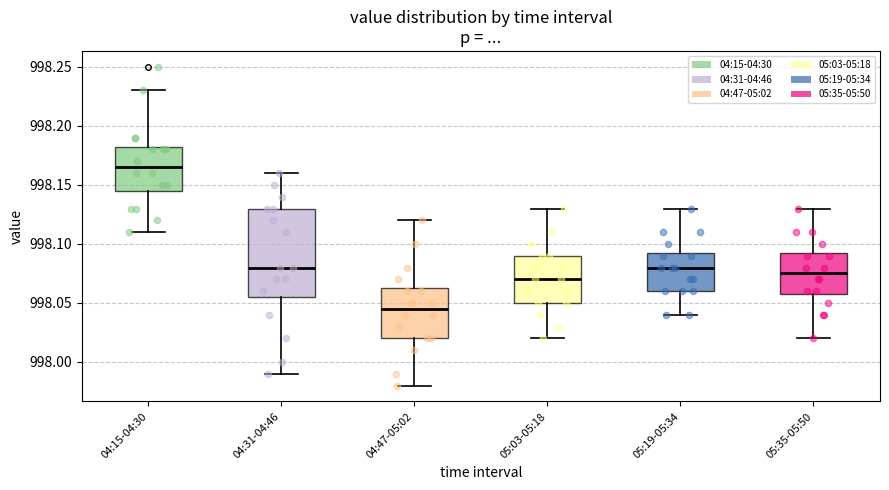

Which box is the tallest, from its lower edge to its upper edge?

04:31-04:46